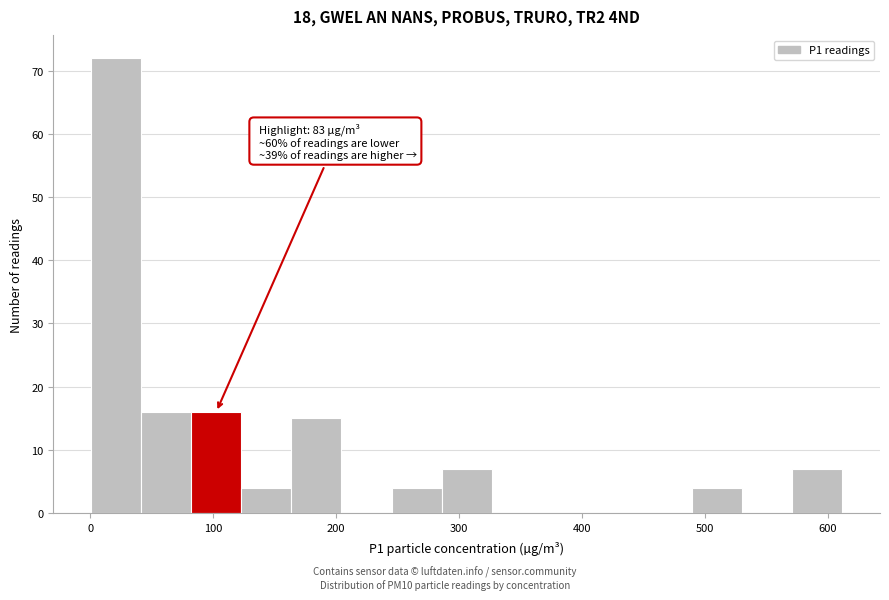

Over which range of the x-axis is the bar tallest?

0 to 40